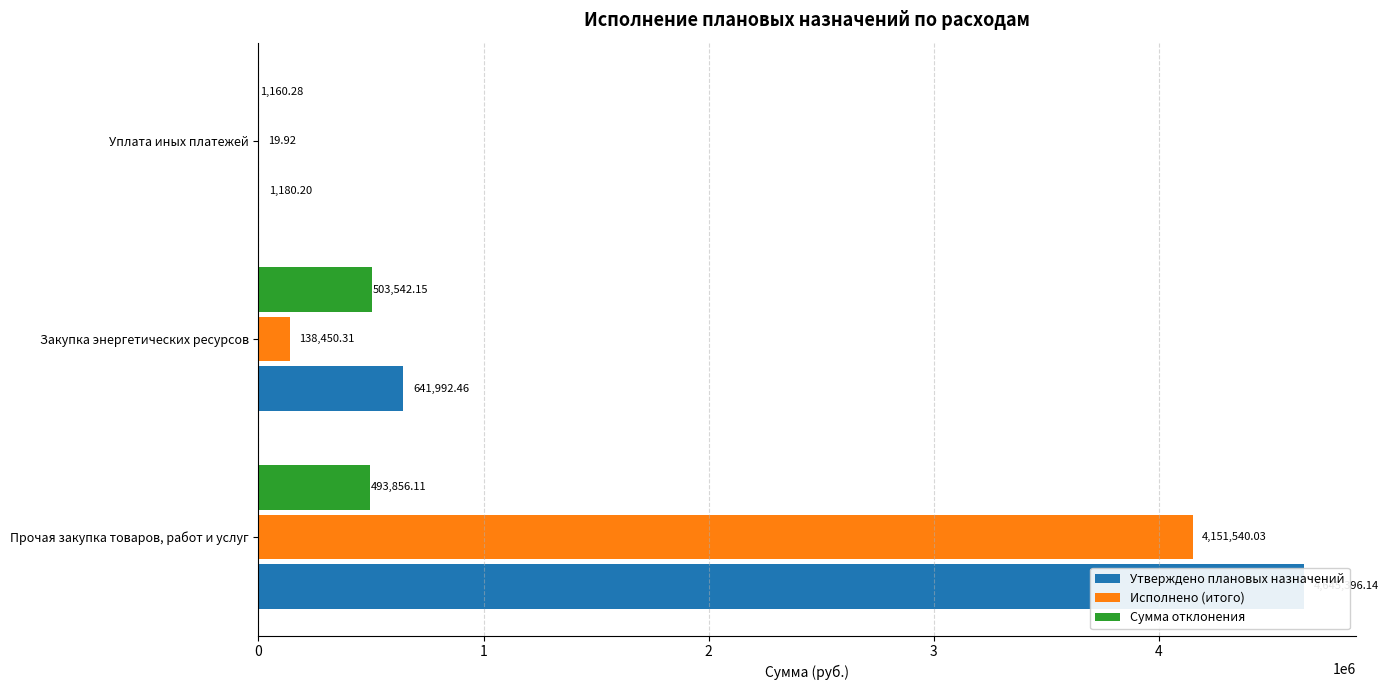

Rank the series at 1 from highest to lowest value.

Утверждено плановых назначений, Сумма отклонения, Исполнено (итого)